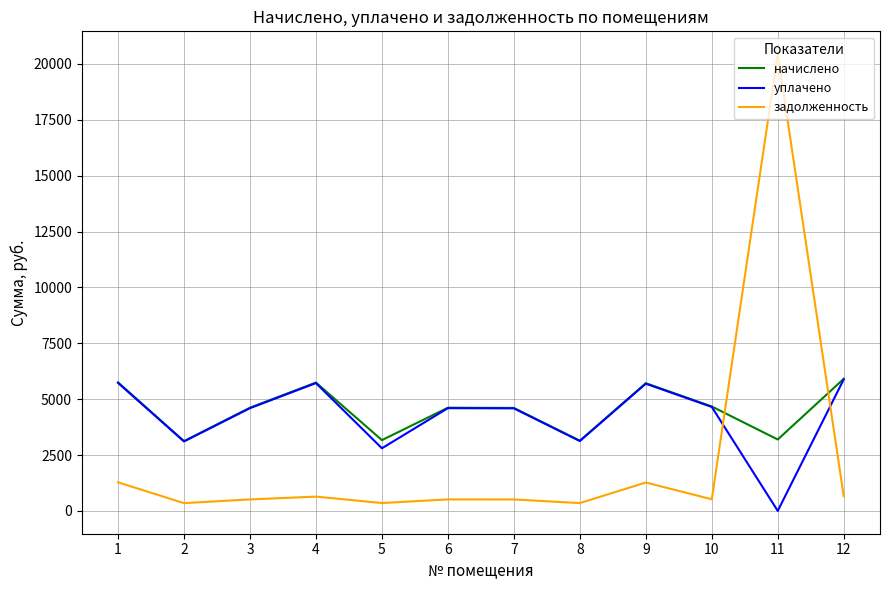

How many intersections are there between задолженность and начислено?

2